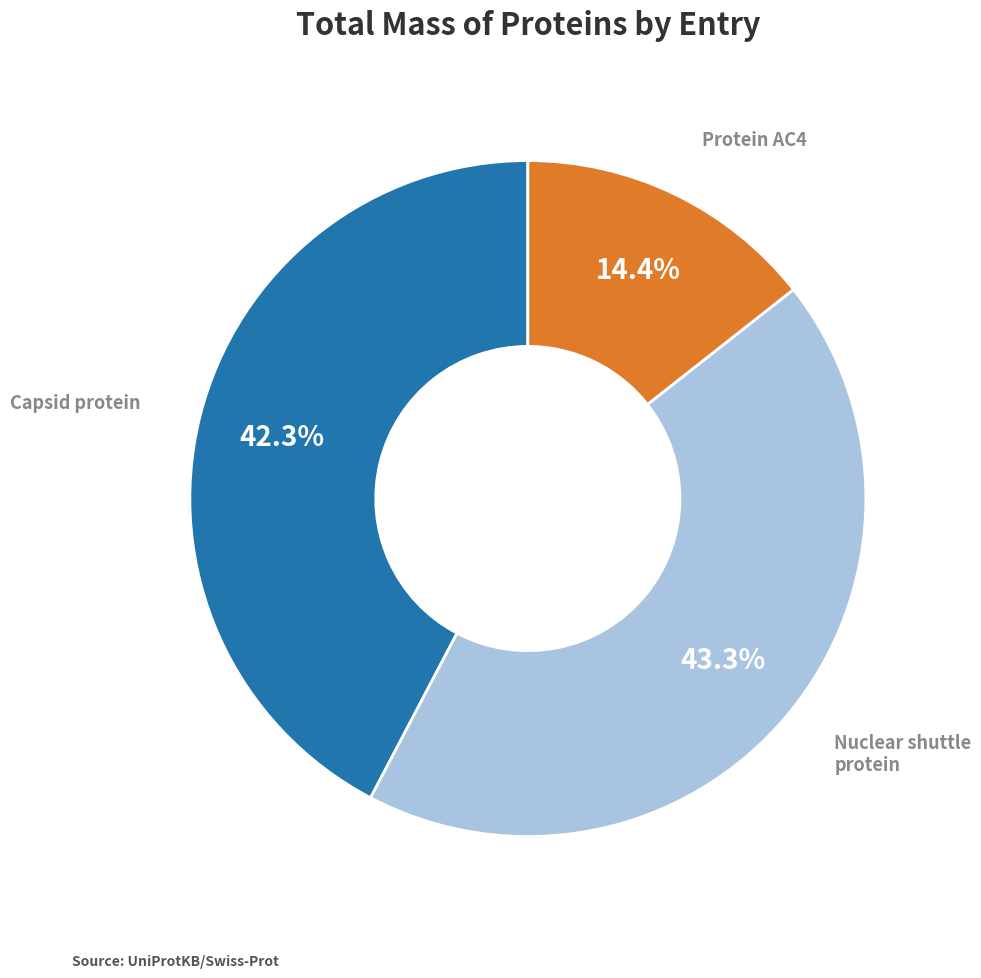

Does any single category account for the majority?

No